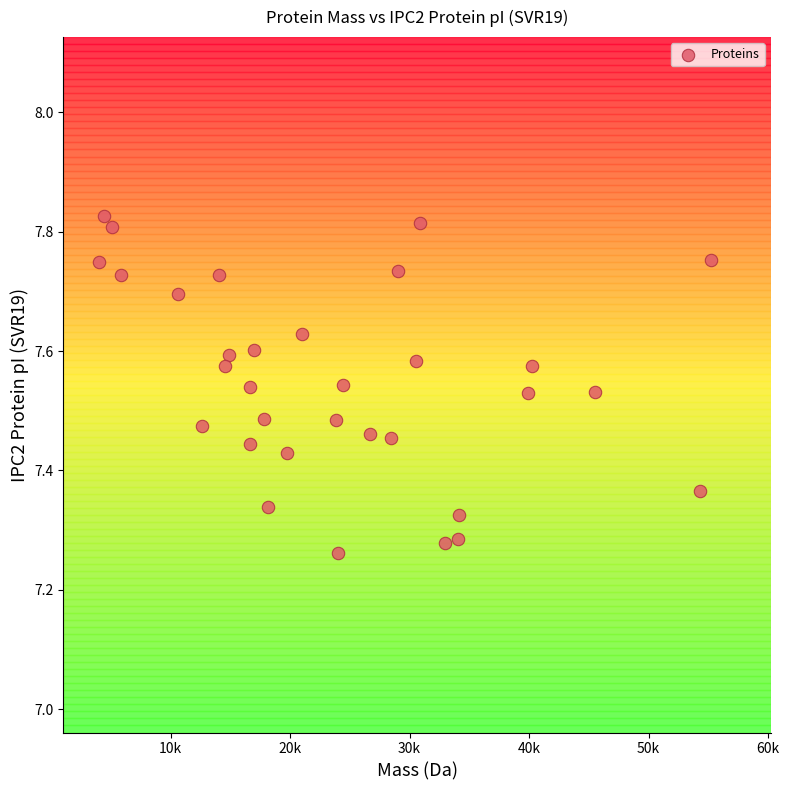

What is the range of X values (max minus min)?

51192.8